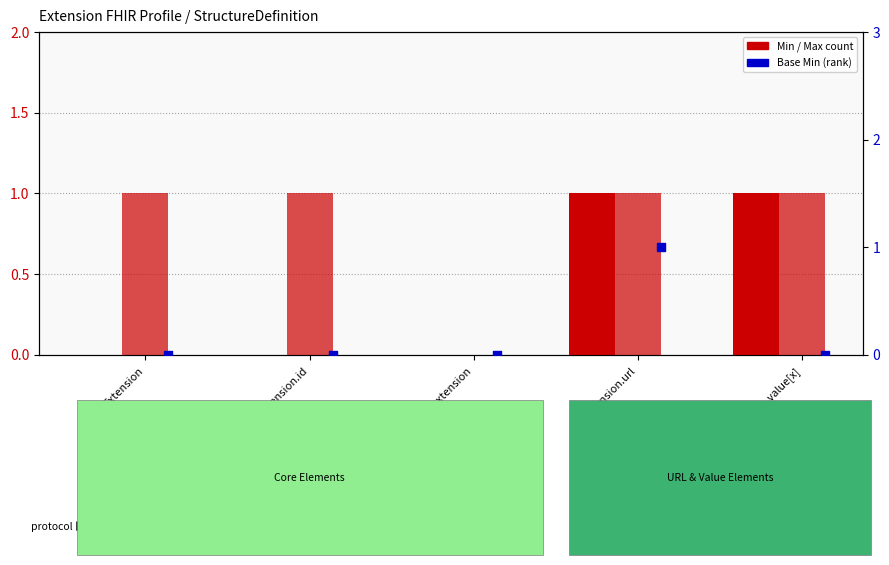

Is the value of Max at Extension.value[x] greater than the value of Min at Extension.id?

Yes